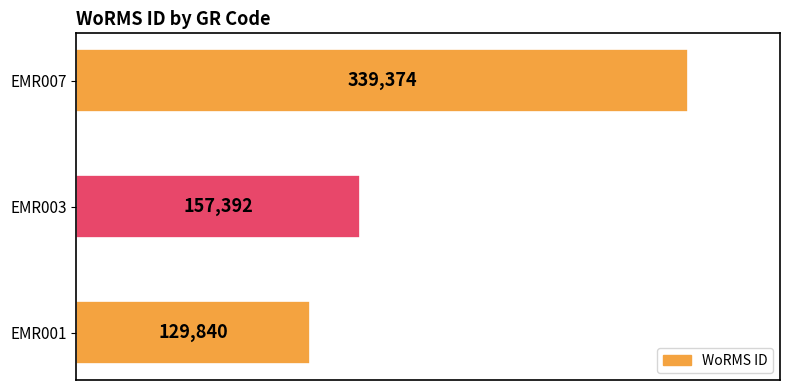

What is the sum of all values?

626606